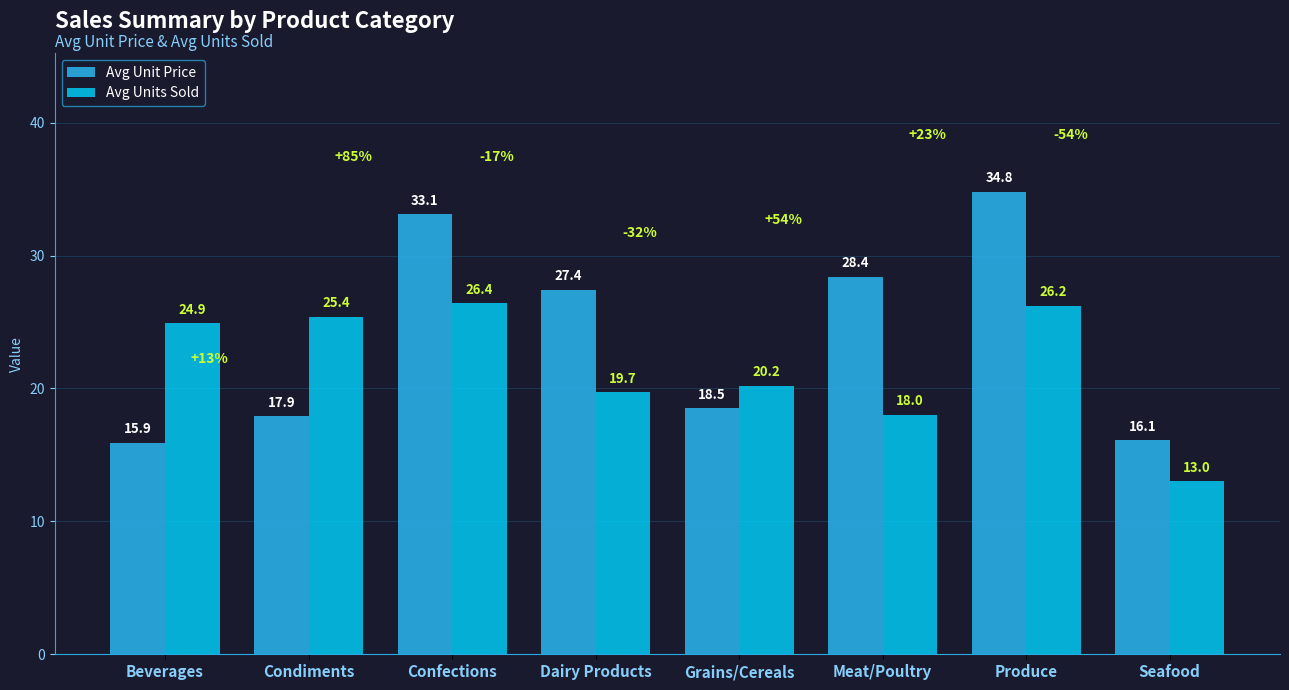

At which category is the sum across all series the highest?

Produce